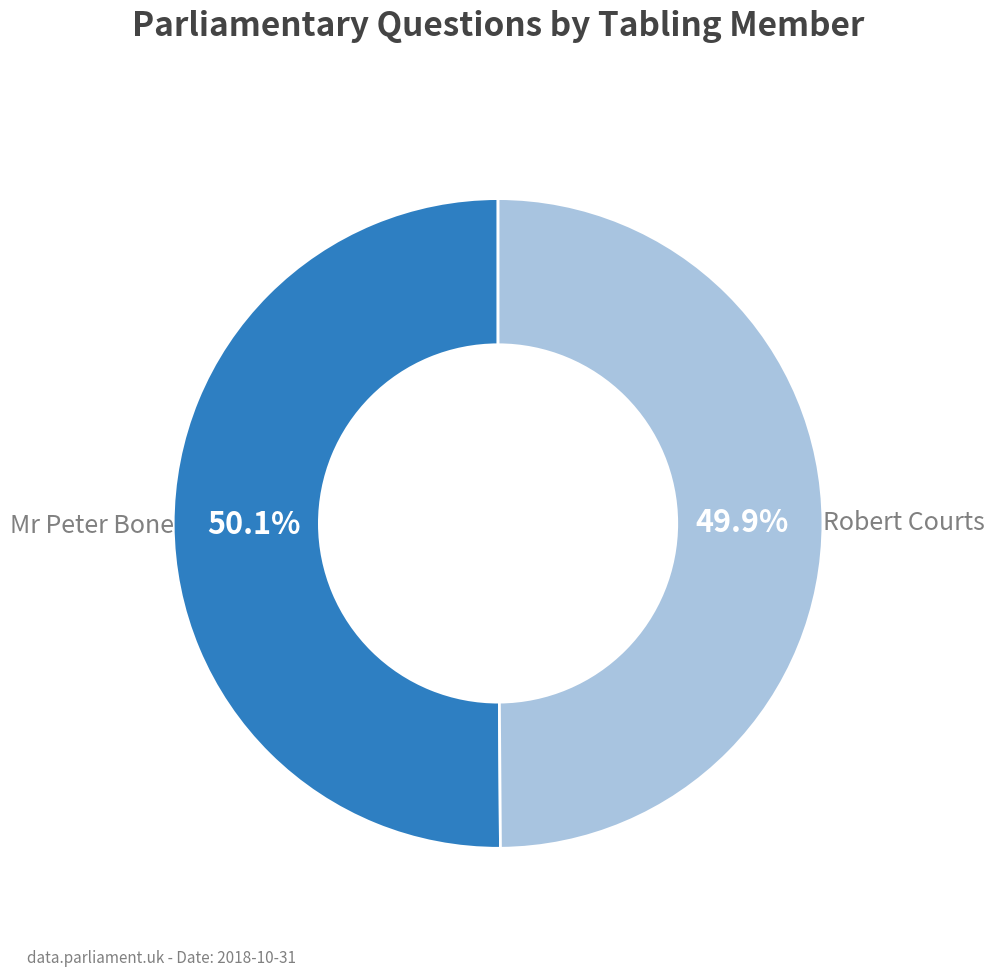

Is there any slice that represents more than half of the pie?

Yes